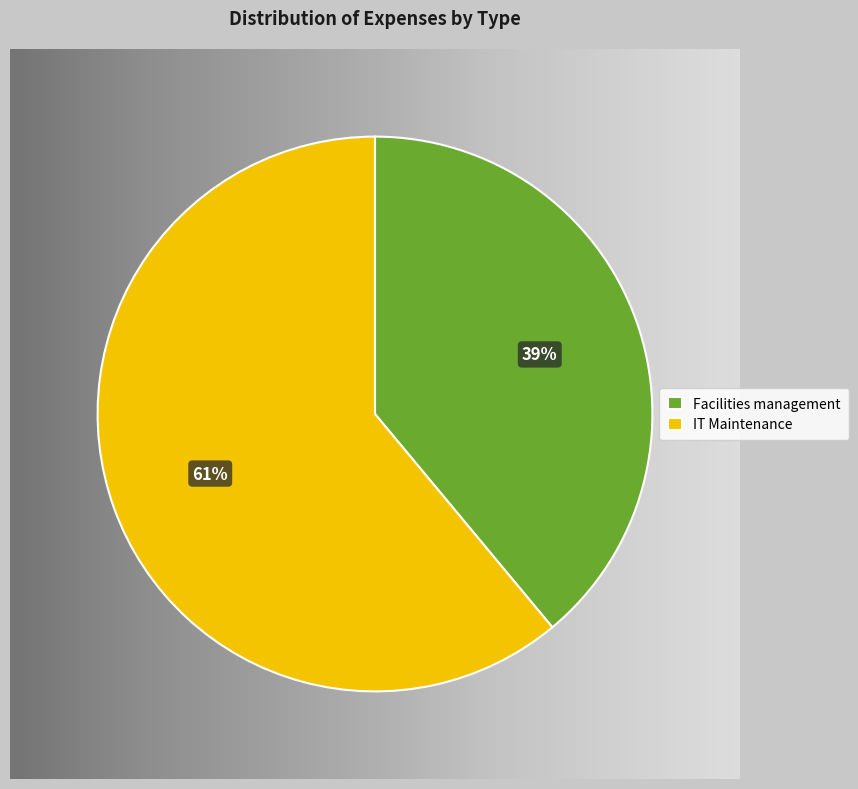

What is the change in value from Facilities management to IT Maintenance?

+17005.8